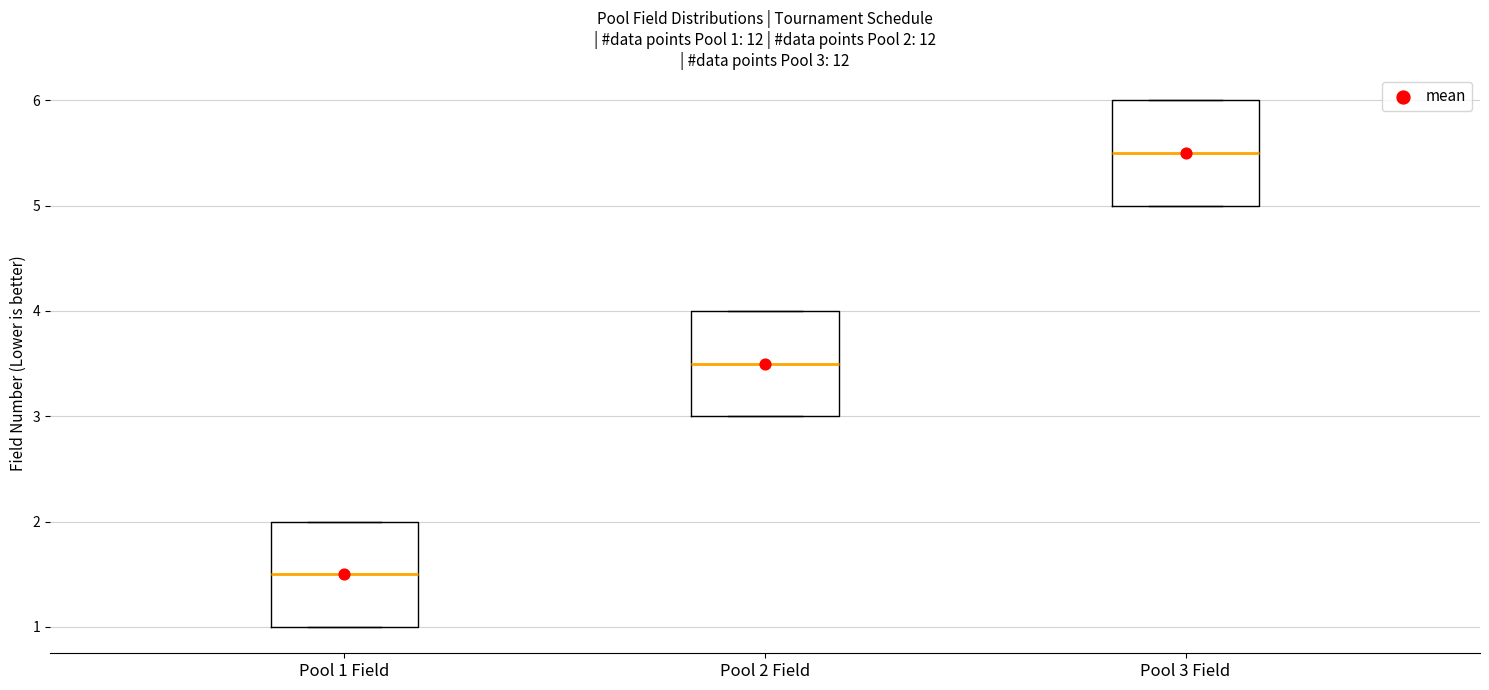

Which box's median line is the highest?

Pool 3 Field